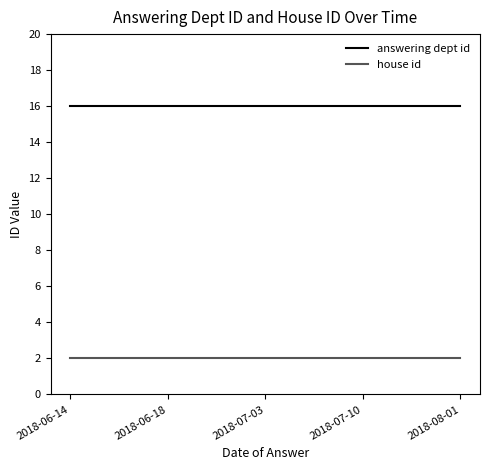

What value does the house id series have at 2018-08-01?

2